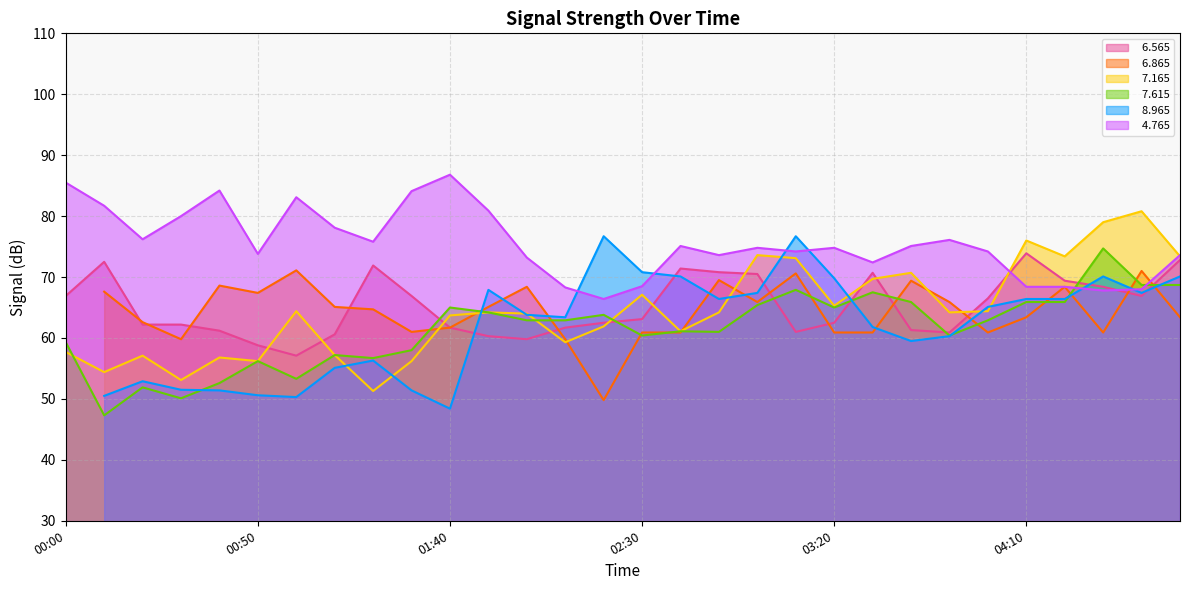

At which label does   4.765 first exceed 74?

00:00